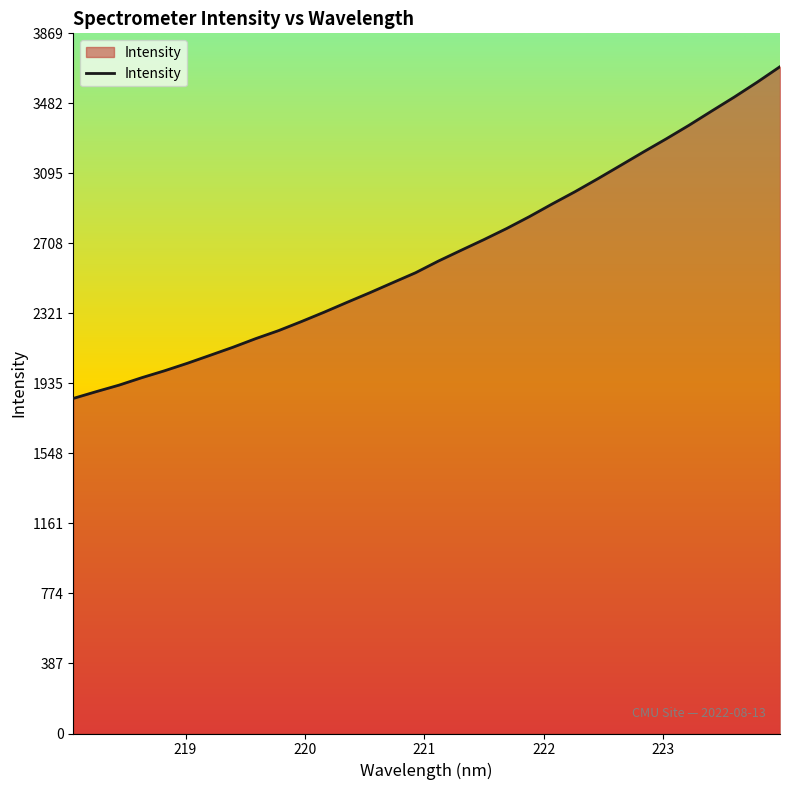

What is the difference between the maximum and minimum values?

1833.3